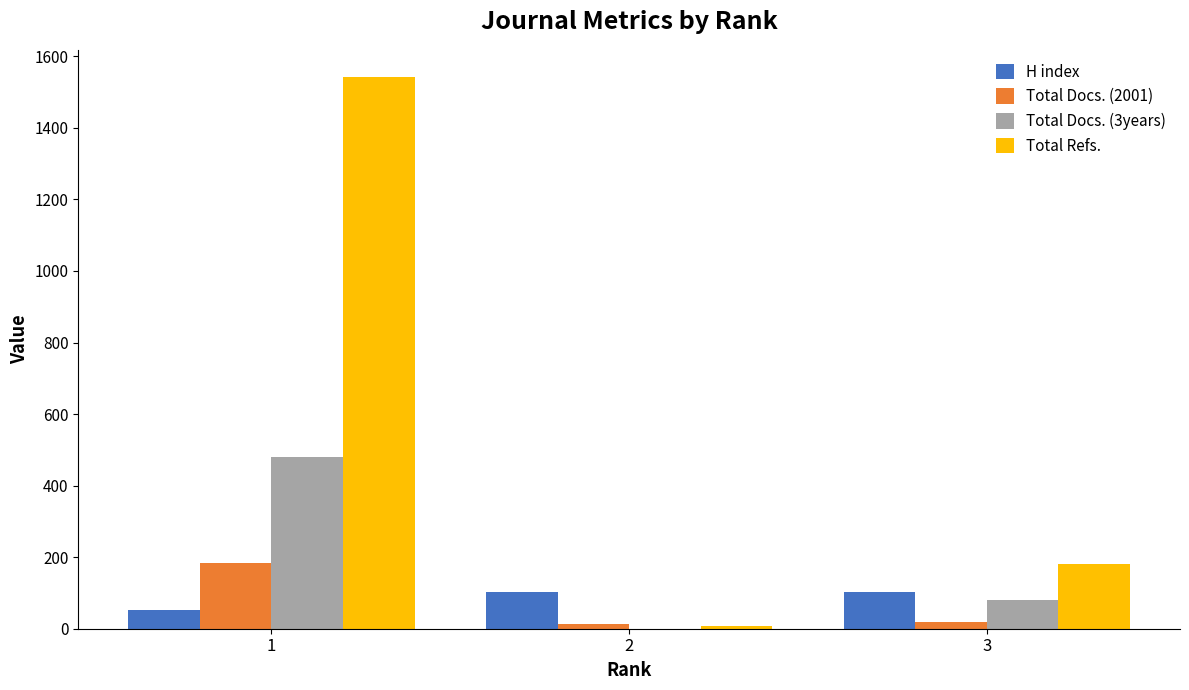

Which series changed the most between 1 and 3?

Total Refs.